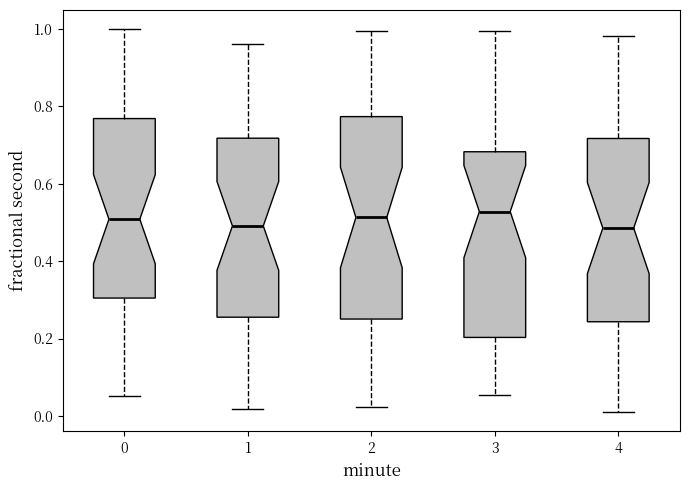

Reading left to right, read every box against the y-axis: the position of its median line, the range the box covers, and the ends of its whiskers. The values are not printed on the chart, so give them approximately, as read against the axis.

0: median 0.50, box 0.30 to 0.76, whiskers 0.06 to 1.00
1: median 0.50, box 0.26 to 0.72, whiskers 0.02 to 0.96
2: median 0.52, box 0.26 to 0.78, whiskers 0.02 to 1.00
3: median 0.52, box 0.20 to 0.68, whiskers 0.06 to 1.00
4: median 0.48, box 0.24 to 0.72, whiskers 0.00 to 0.98